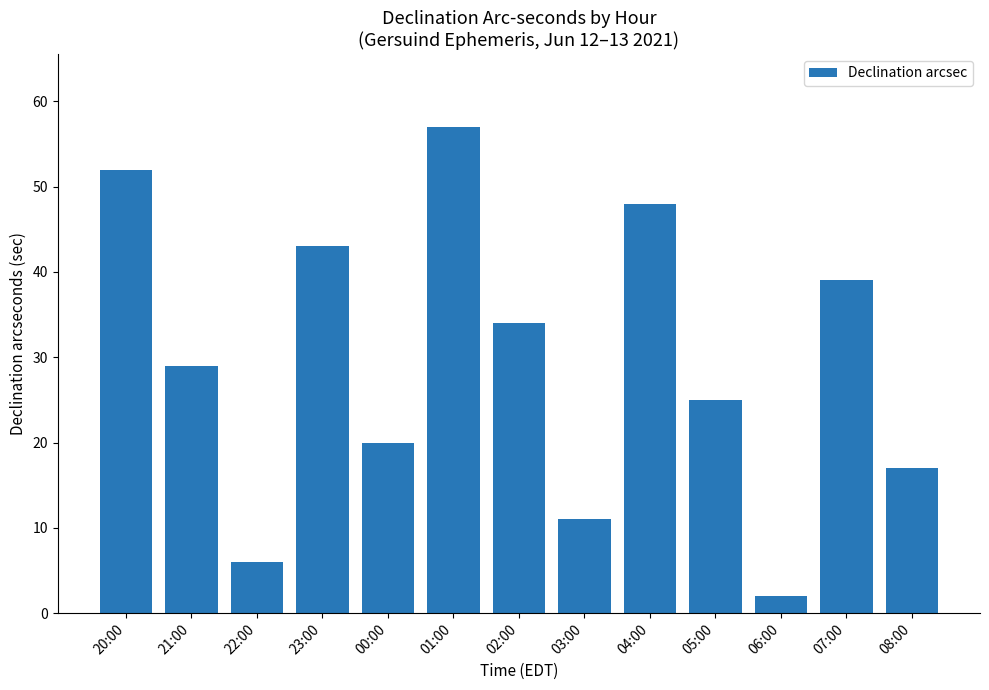

What is the maximum value shown in the chart?

57